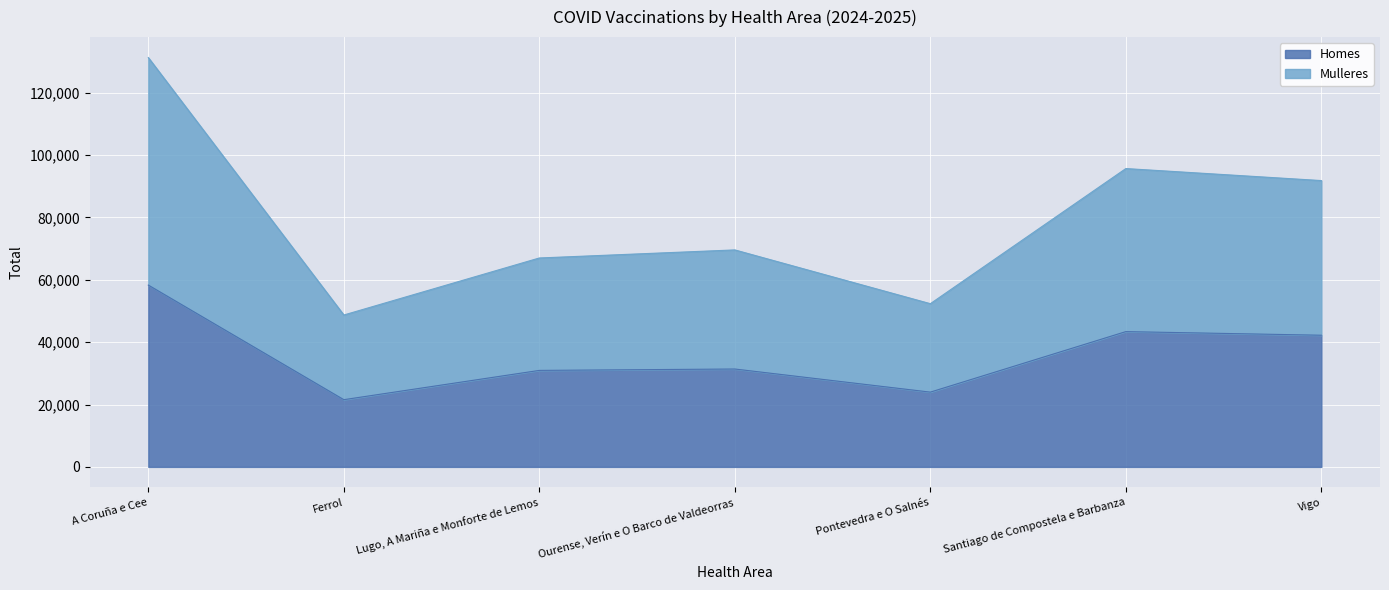

What is the sum of the Homes values at Santiago de Compostela e Barbanza and Pontevedra e O Salnés?

67370